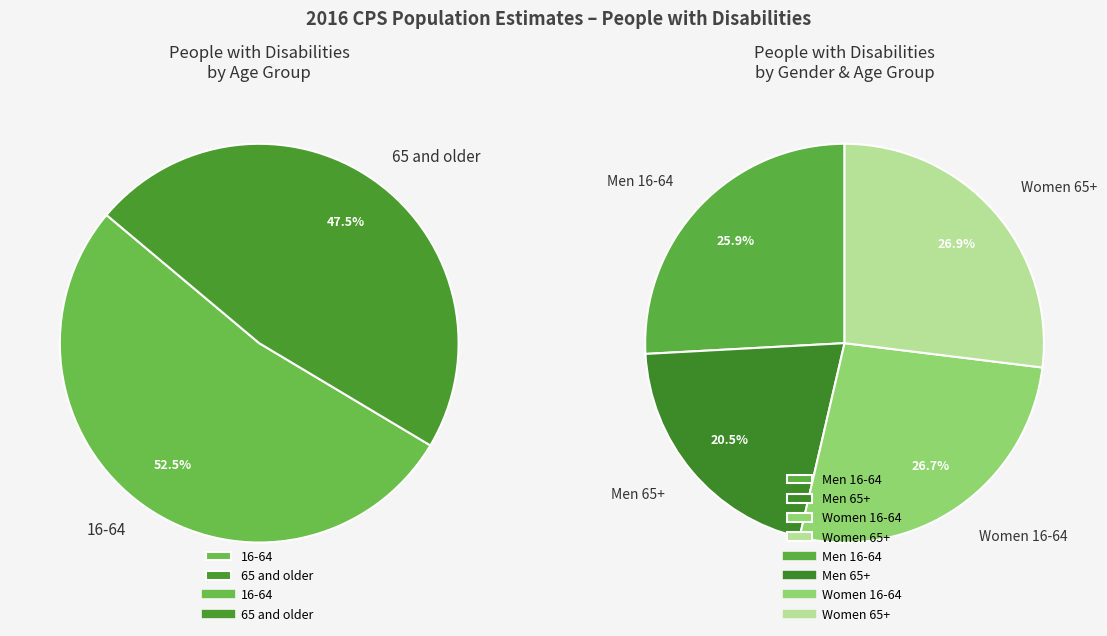

Is 65 and older the majority of the pie?

No